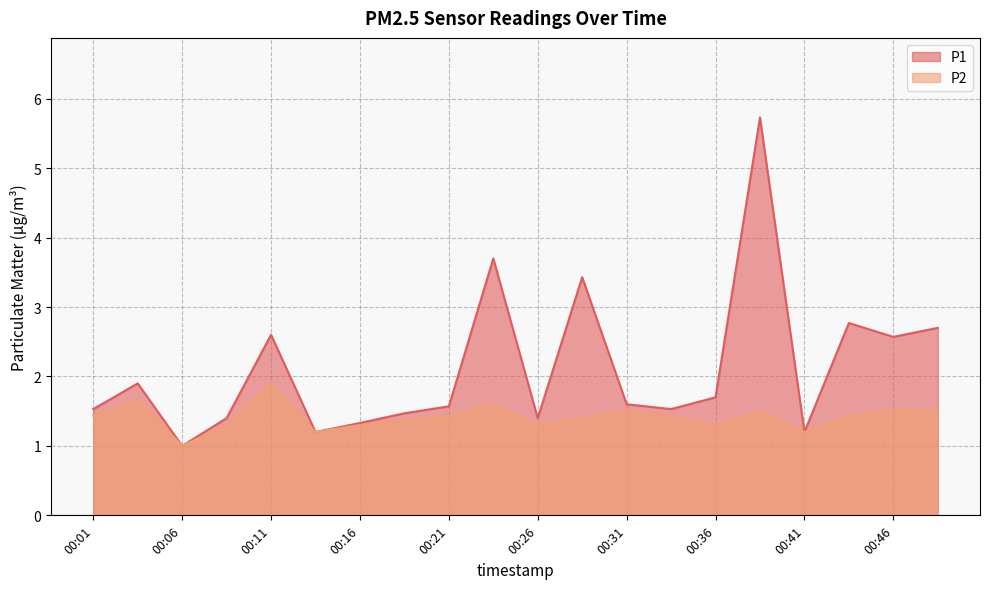

What is the total value across all series at 00:36?

3.0